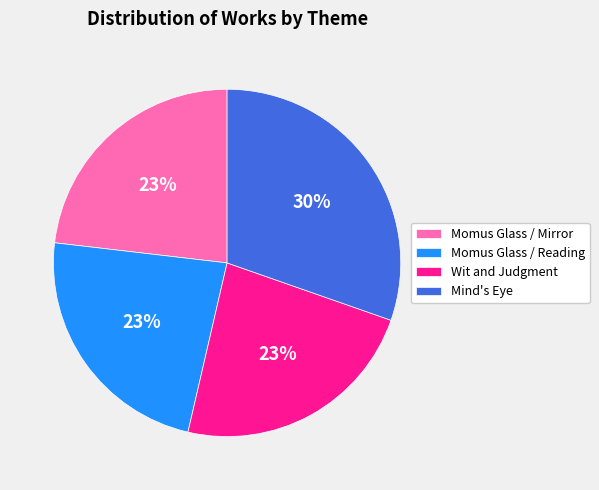

To the nearest percent, what is the difference between the largest and smallest slice percentages?

7%